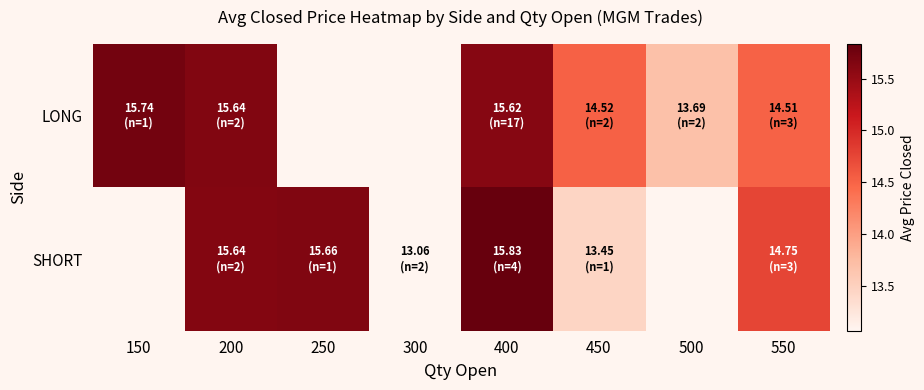

List the series in order of their peak value, lowest first.

LONG, SHORT